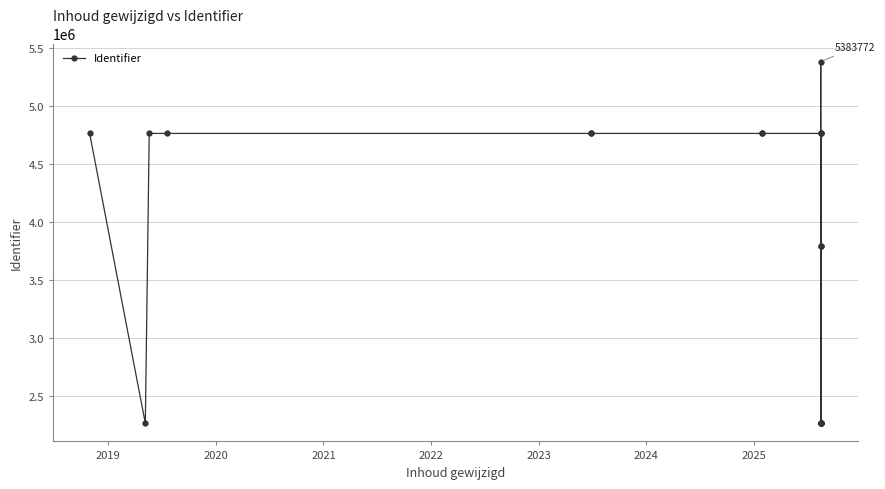

What is the average value?

3746903